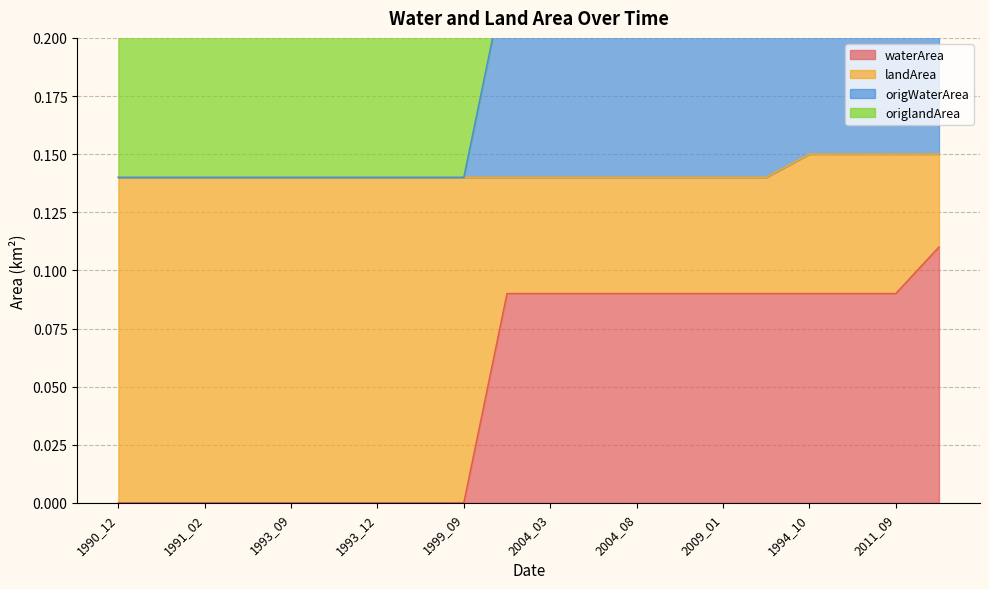

Is it true that waterArea equals 0.0 at 1991_02?

True